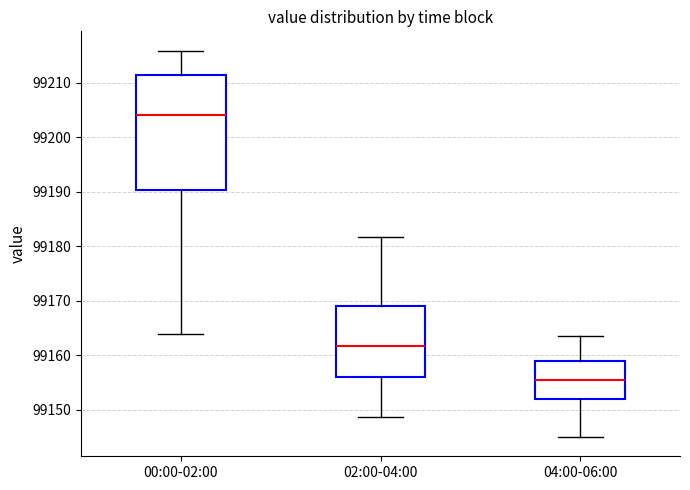

Reading left to right, transcribe this box plot: for each box, give where its median line is, the range the box spans, and where its two whiskers end, as read against the y-axis. The values are not printed on the chart, so give them approximately, as read against the axis.

00:00-02:00: median 99204, box 99190 to 99211, whiskers 99164 to 99216
02:00-04:00: median 99162, box 99156 to 99169, whiskers 99149 to 99182
04:00-06:00: median 99155, box 99152 to 99159, whiskers 99145 to 99164